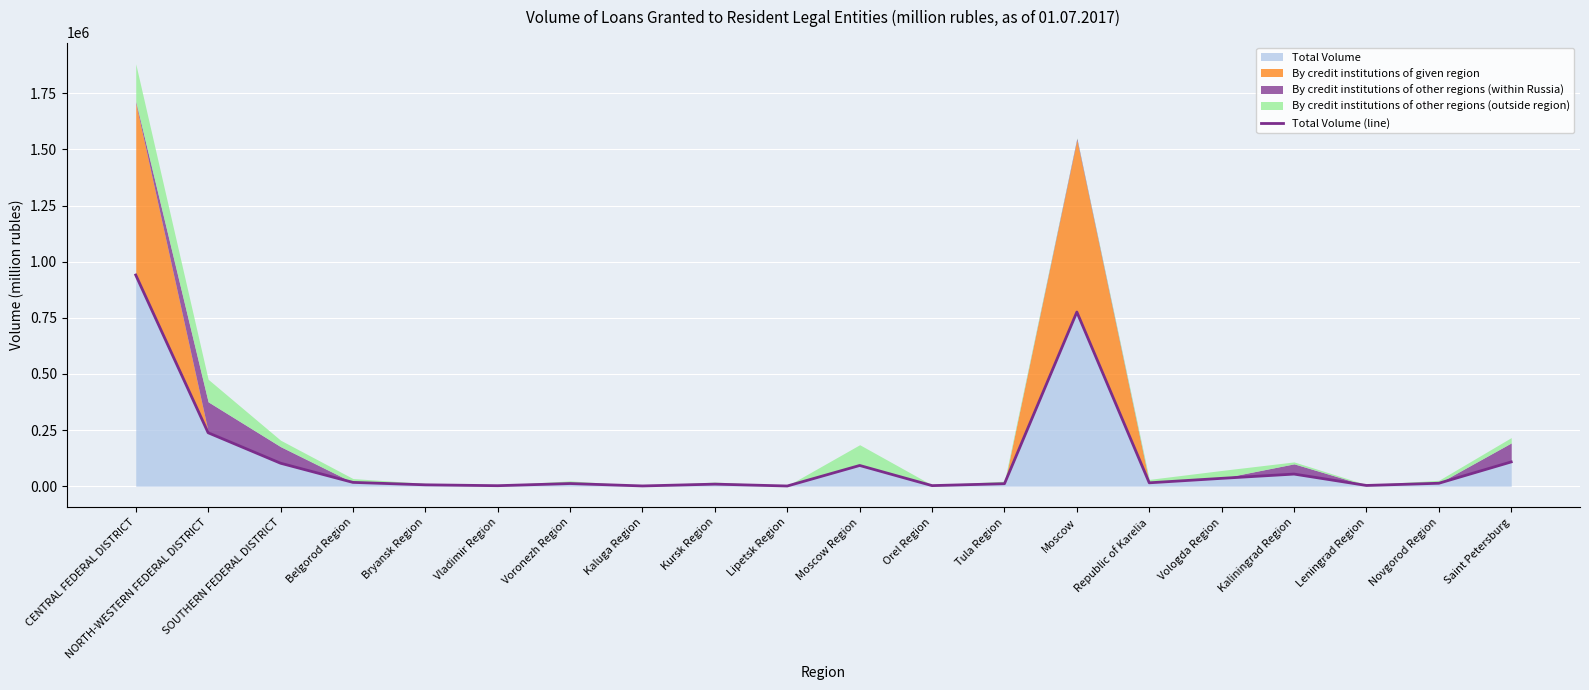

At which category does the data reach its first local peak?

Voronezh Region